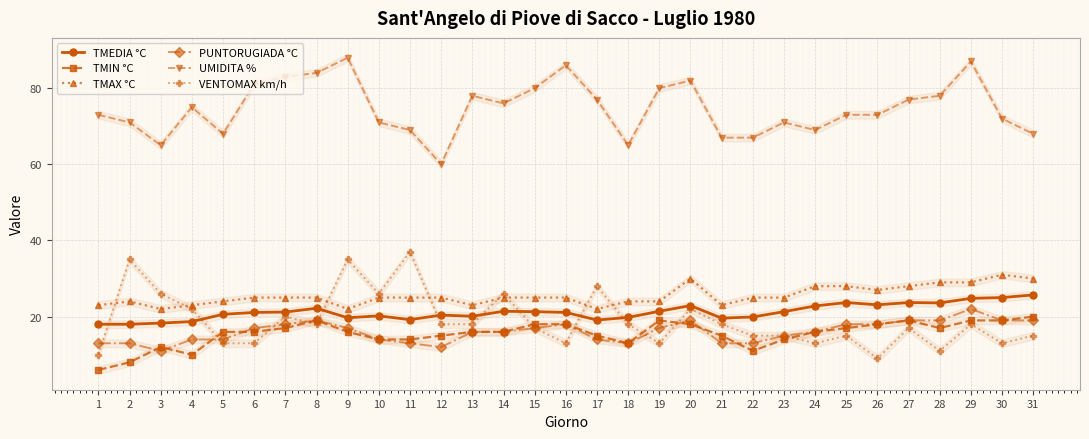

The value of TMEDIA °C at 3 is 18.3. True or false?

True